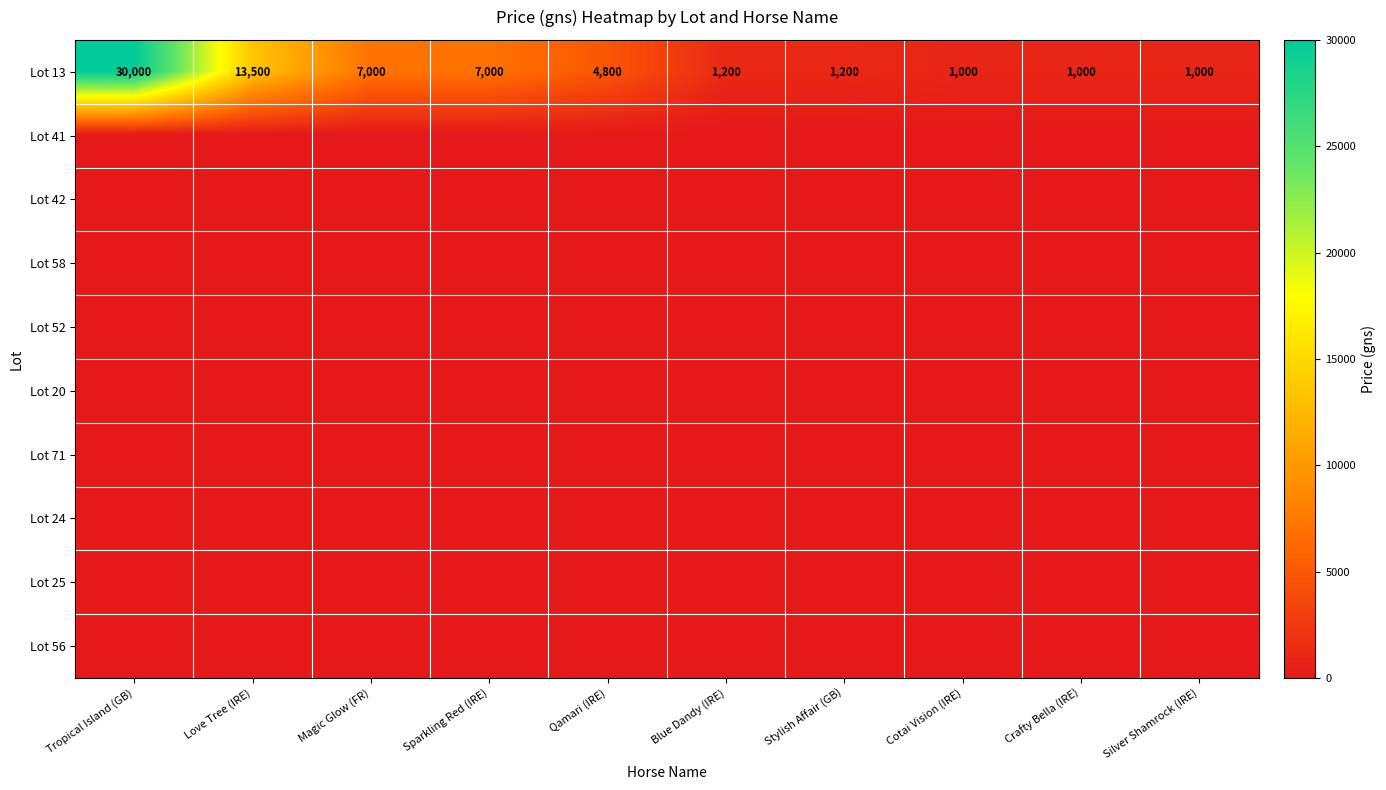

What is the difference between the maximum and minimum values in the Lot 13 series?

29000